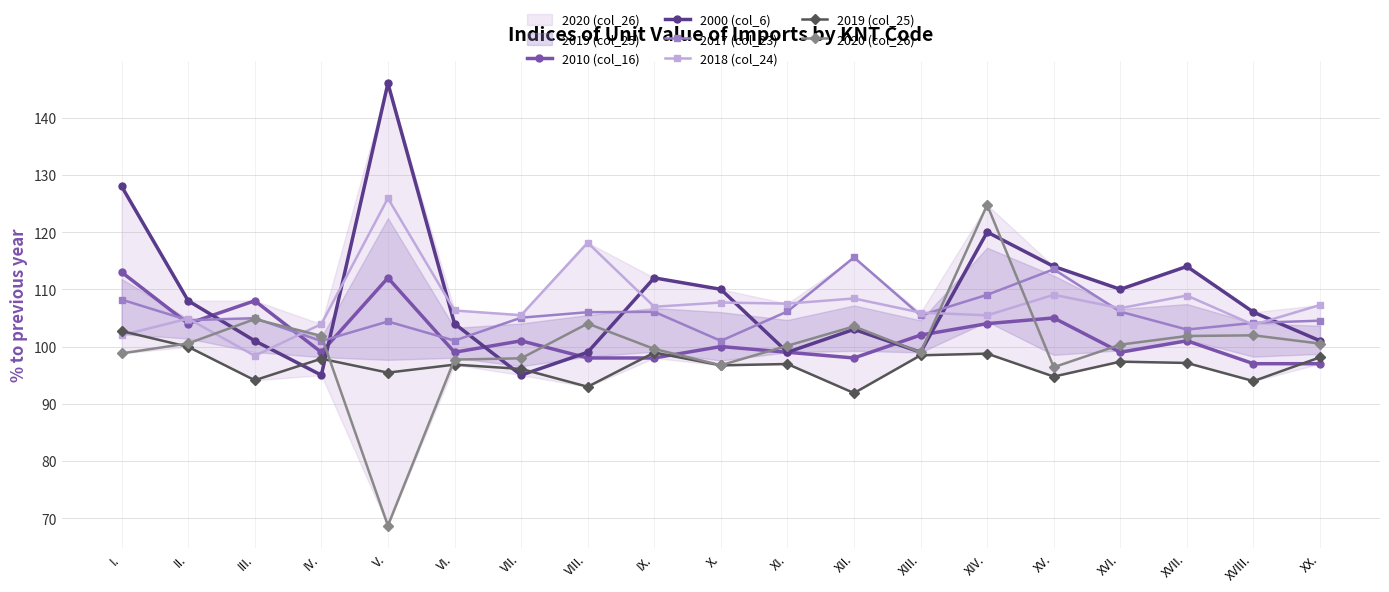

How many lines are shown in the chart?

6